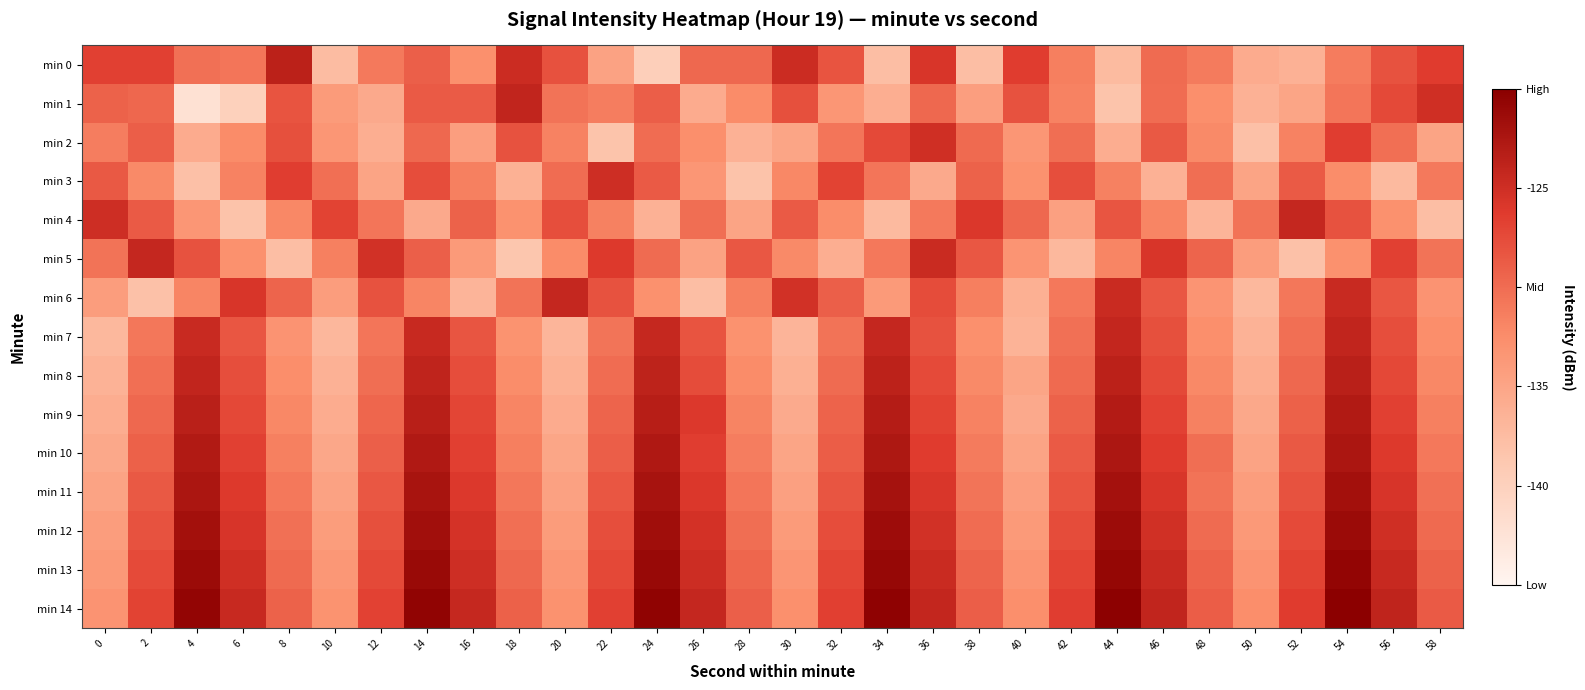

Between 28 and 44, which is larger?

28